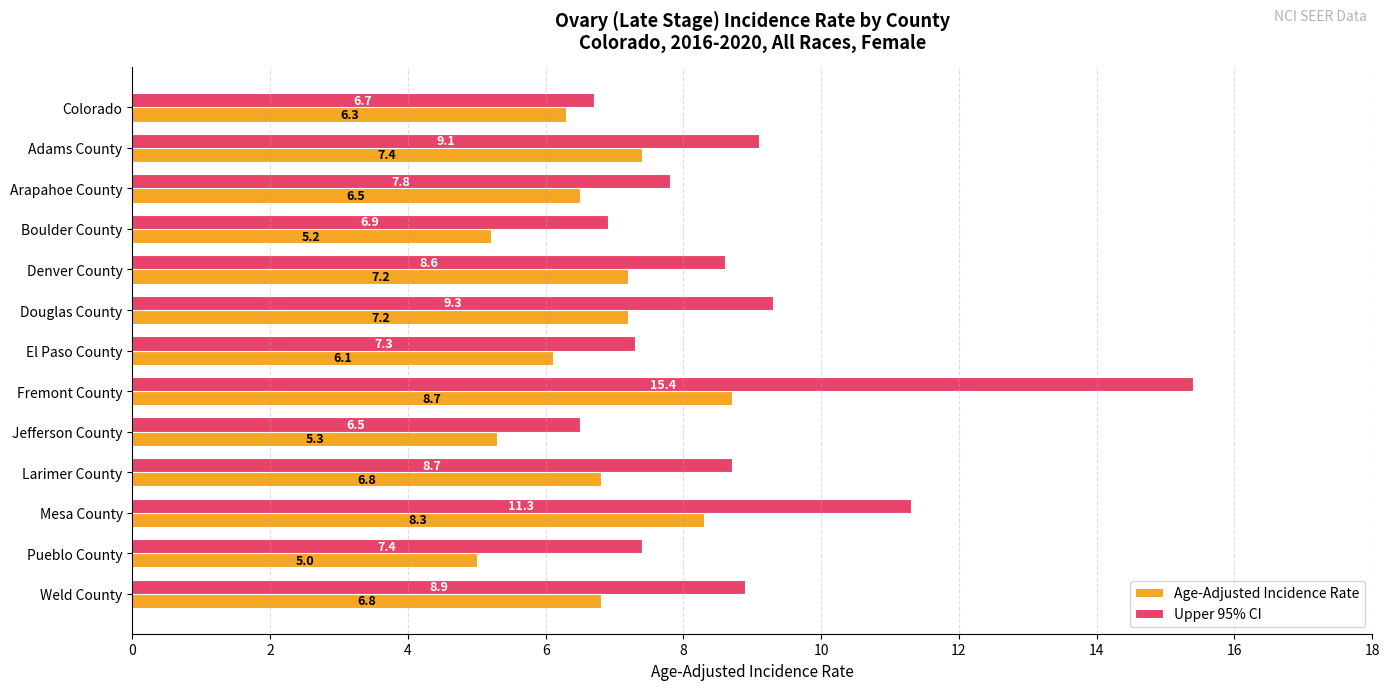

What are all the series names shown in the legend?

Age-Adjusted Incidence Rate, Upper 95% CI